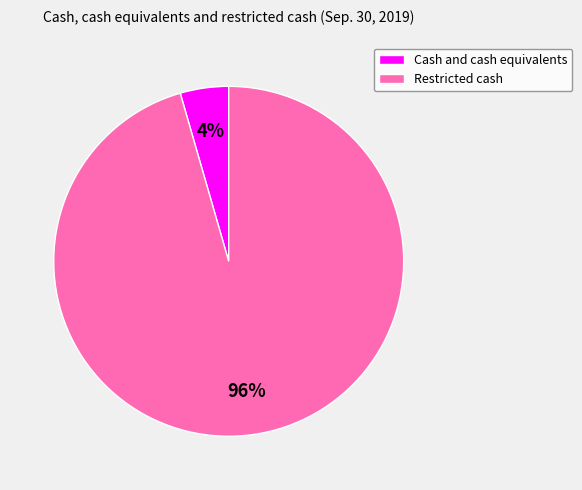

Rank the categories by value from highest to lowest.

Restricted cash, Cash and cash equivalents